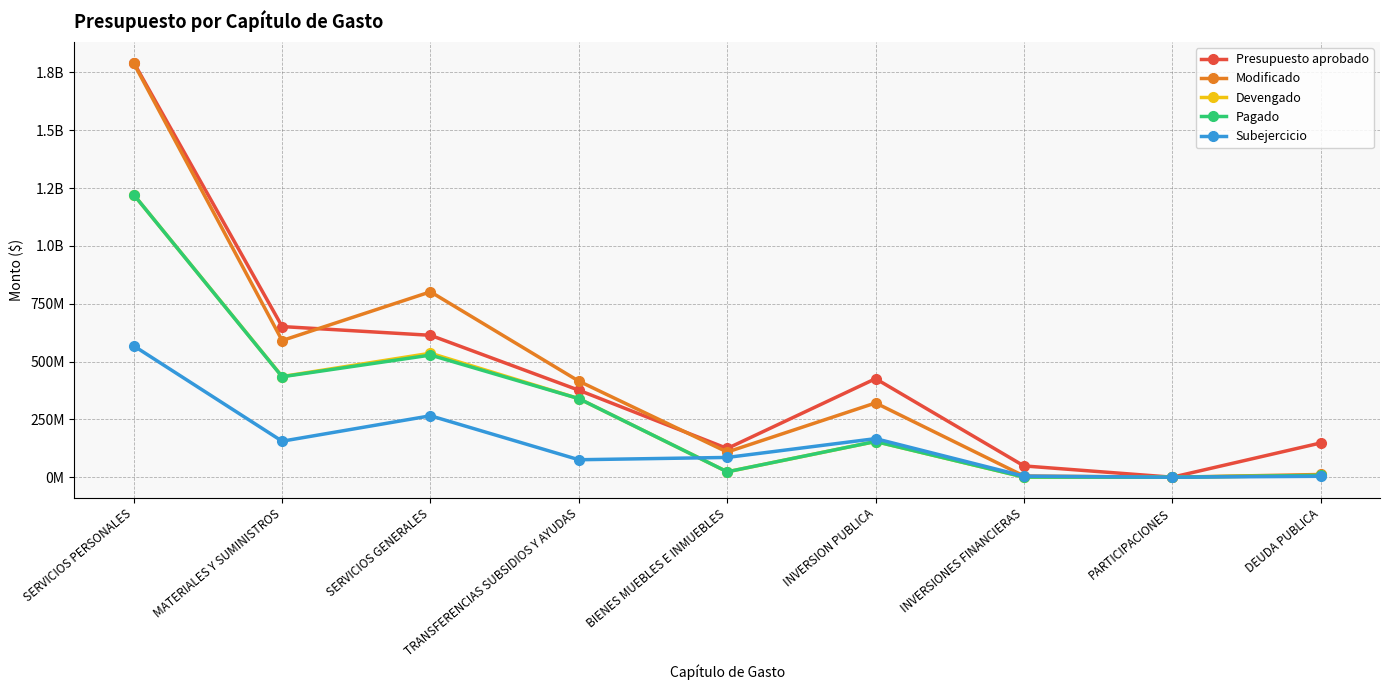

At SERVICIOS PERSONALES, list the series in order from smallest to largest.

Subejercicio, Pagado, Devengado, Modificado, Presupuesto aprobado